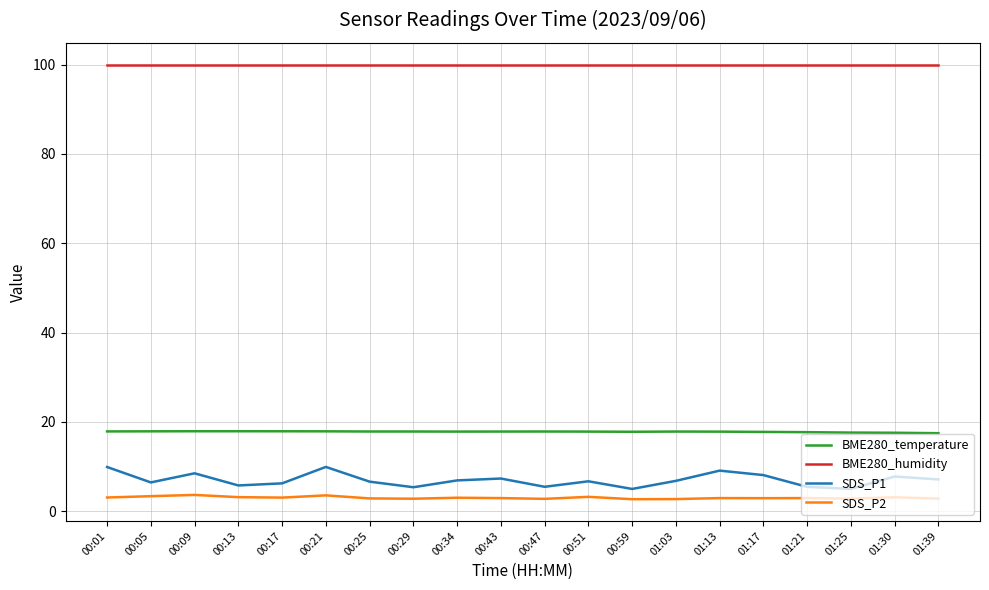

Which series has the largest total across all categories?

BME280_humidity